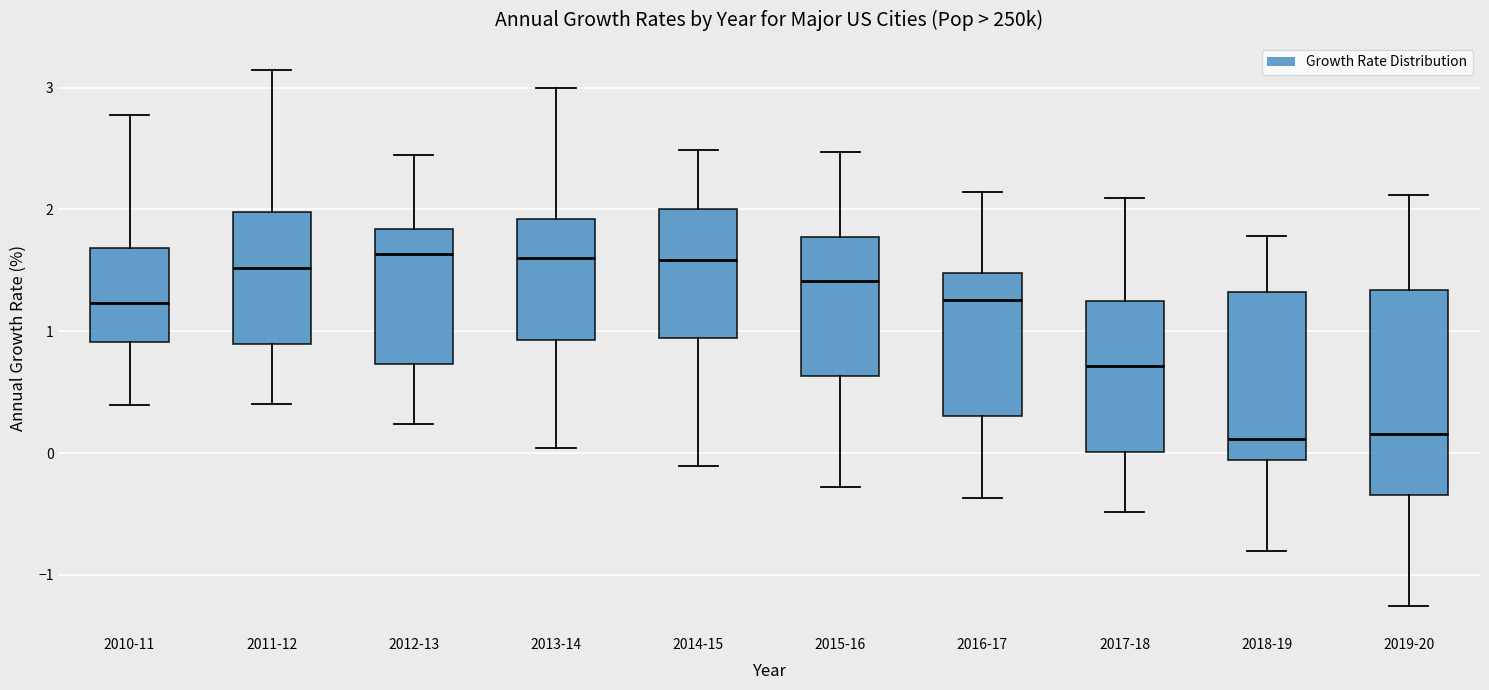

Reading left to right, read every box against the y-axis: the position of its median line, the range the box covers, and the ends of its whiskers. The values are not printed on the chart, so give them approximately, as read against the axis.

2010-11: median 1.2, box 0.9 to 1.7, whiskers 0.4 to 2.8
2011-12: median 1.5, box 0.9 to 2.0, whiskers 0.4 to 3.1
2012-13: median 1.6, box 0.7 to 1.8, whiskers 0.2 to 2.4
2013-14: median 1.6, box 0.9 to 1.9, whiskers 0.0 to 3.0
2014-15: median 1.6, box 0.9 to 2.0, whiskers -0.1 to 2.5
2015-16: median 1.4, box 0.6 to 1.8, whiskers -0.3 to 2.5
2016-17: median 1.3, box 0.3 to 1.5, whiskers -0.4 to 2.1
2017-18: median 0.7, box 0.0 to 1.3, whiskers -0.5 to 2.1
2018-19: median 0.1, box -0.1 to 1.3, whiskers -0.8 to 1.8
2019-20: median 0.2, box -0.3 to 1.3, whiskers -1.3 to 2.1